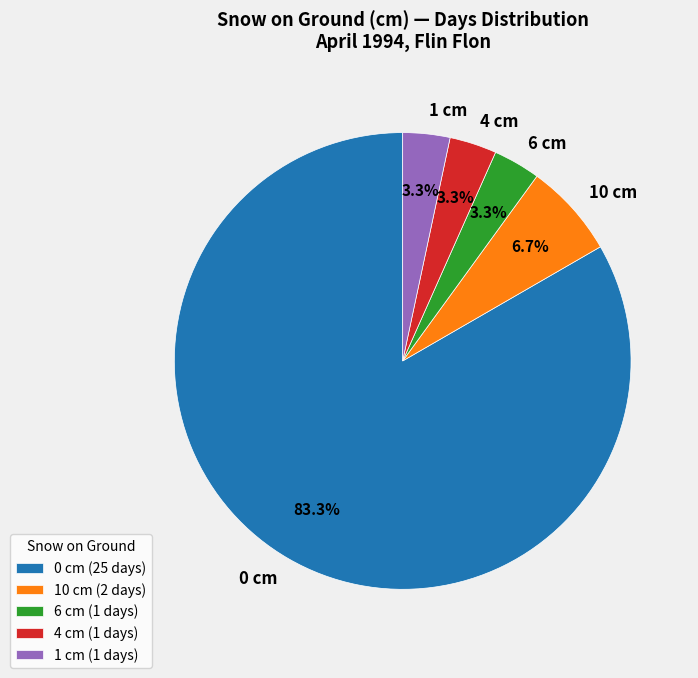

Is 0 cm the majority of the pie?

Yes